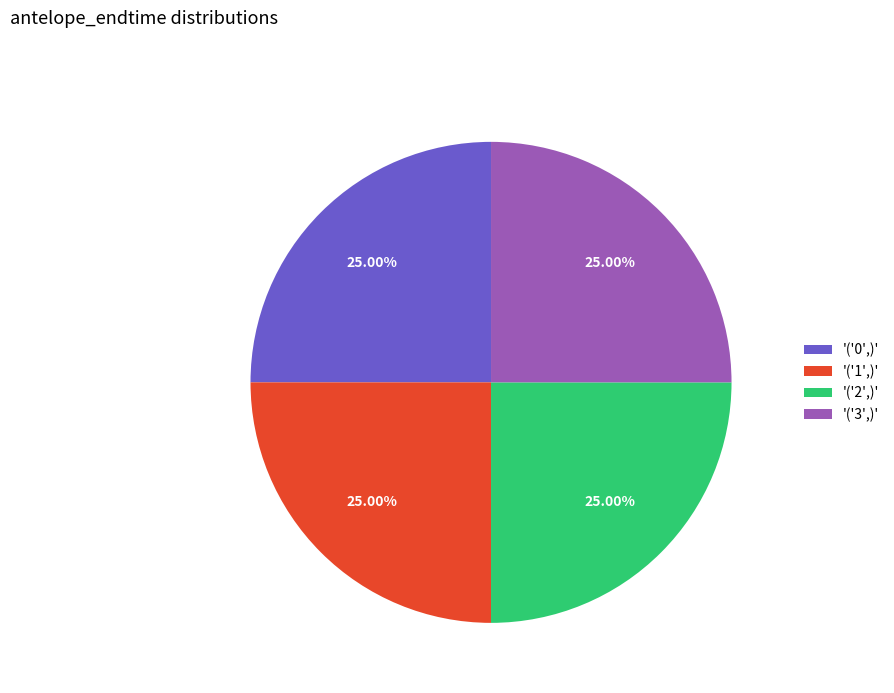

What is the ratio of the value at '('3',)' to the value at '('1',)'?

1.0